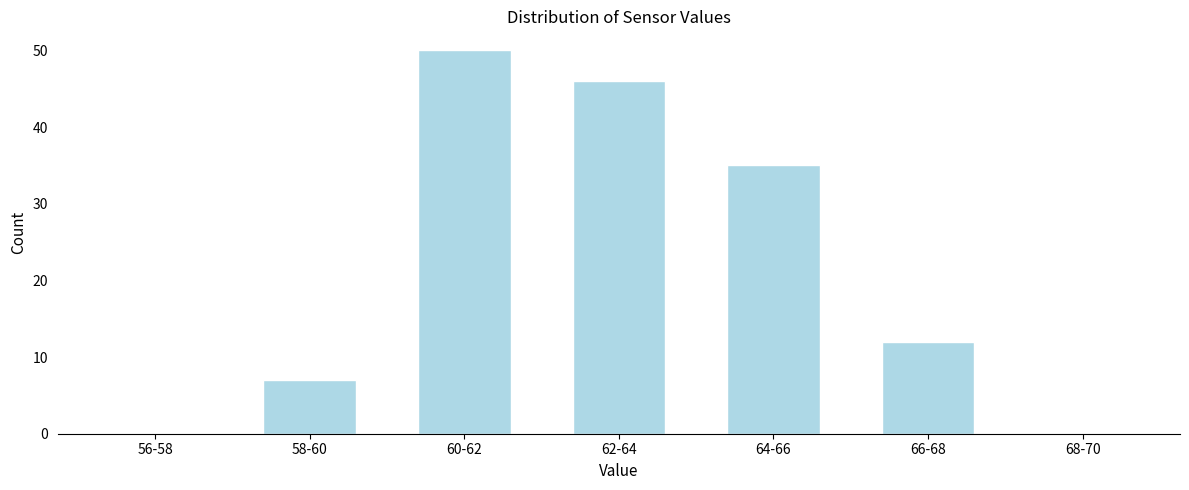

Reading right to left, extract all data points from this chart.

68-70=0	66-68=12	64-66=35	62-64=46	60-62=50	58-60=7	56-58=0